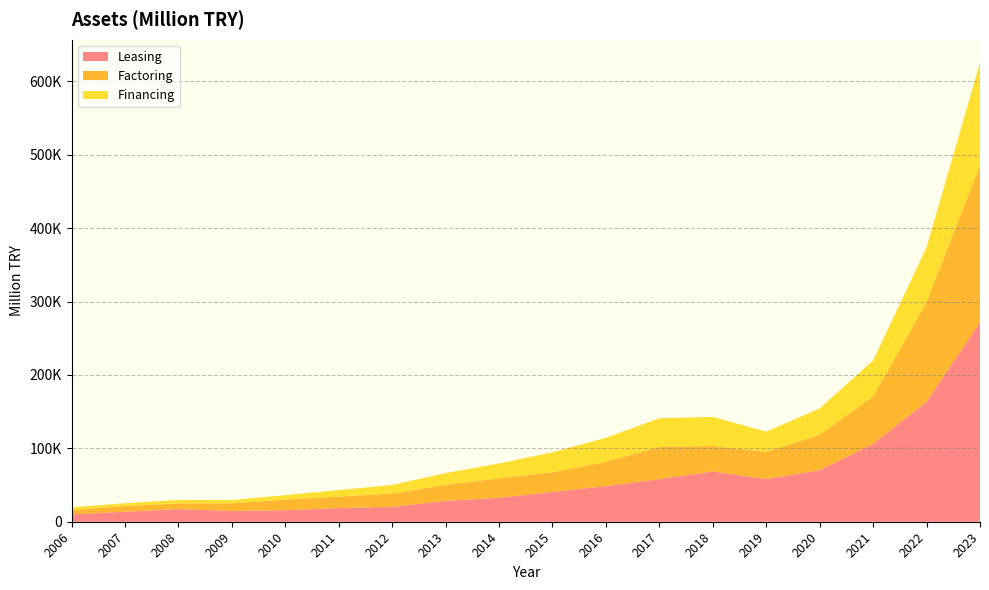

Reading left to right, transcribe all the data shown in this chart.

Leasing: 9976.1	13710.6	17210.6	14644.0	15748.9	18604.1	20260.0	28470.8	32578.0	40656.0	48500.0	58124.0	68506.0	58176.0	70277.0	106048.0	163580.0	271857.0
Factoring: 6332.0	7552.2	7794.5	10407.6	14462.6	15617.1	18146.5	21790.4	26515.0	26700.0	33090.0	43712.0	34608.0	37017.0	48044.0	64971.0	135626.0	213646.0
Financing: 3383.7	3915.7	4679.9	4491.5	6010.6	8869.4	11619.0	15956.2	20283.0	27220.0	32798.0	39113.0	39707.0	27560.0	36046.0	48700.0	74616.0	139877.0